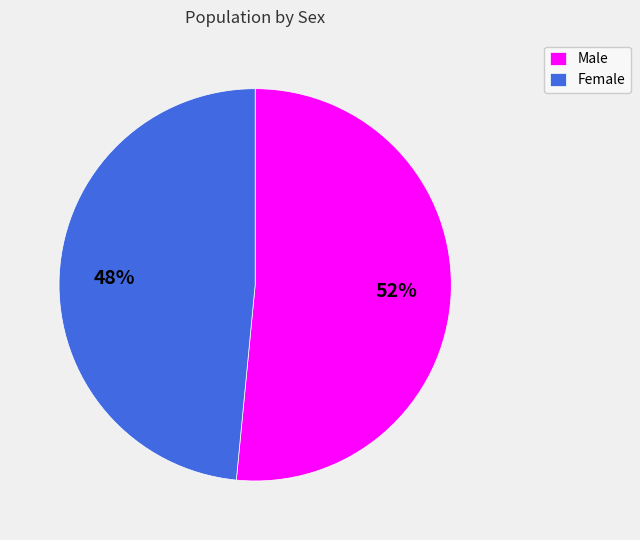

To the nearest percent, what percentage of the pie is Male?

52%